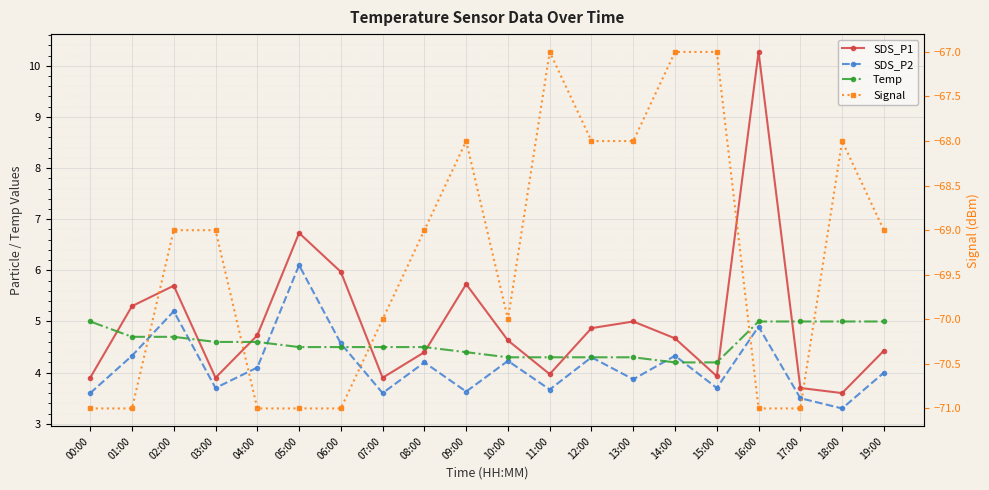

Reading right to left, list all the values displayed in this chart.

SDS_P1: 4.4	3.6	3.7	10.3	3.9	4.7	5.0	4.9	4.0	4.6	5.7	4.4	3.9	6.0	6.7	4.7	3.9	5.7	5.3	3.9
SDS_P2: 4.0	3.3	3.5	4.9	3.7	4.3	3.9	4.3	3.7	4.2	3.6	4.2	3.6	4.6	6.1	4.1	3.7	5.2	4.3	3.6
Temp: 5.0	5.0	5.0	5.0	4.2	4.2	4.3	4.3	4.3	4.3	4.4	4.5	4.5	4.5	4.5	4.6	4.6	4.7	4.7	5.0
Signal: -69.0	-68.0	-71.0	-71.0	-67.0	-67.0	-68.0	-68.0	-67.0	-70.0	-68.0	-69.0	-70.0	-71.0	-71.0	-71.0	-69.0	-69.0	-71.0	-71.0